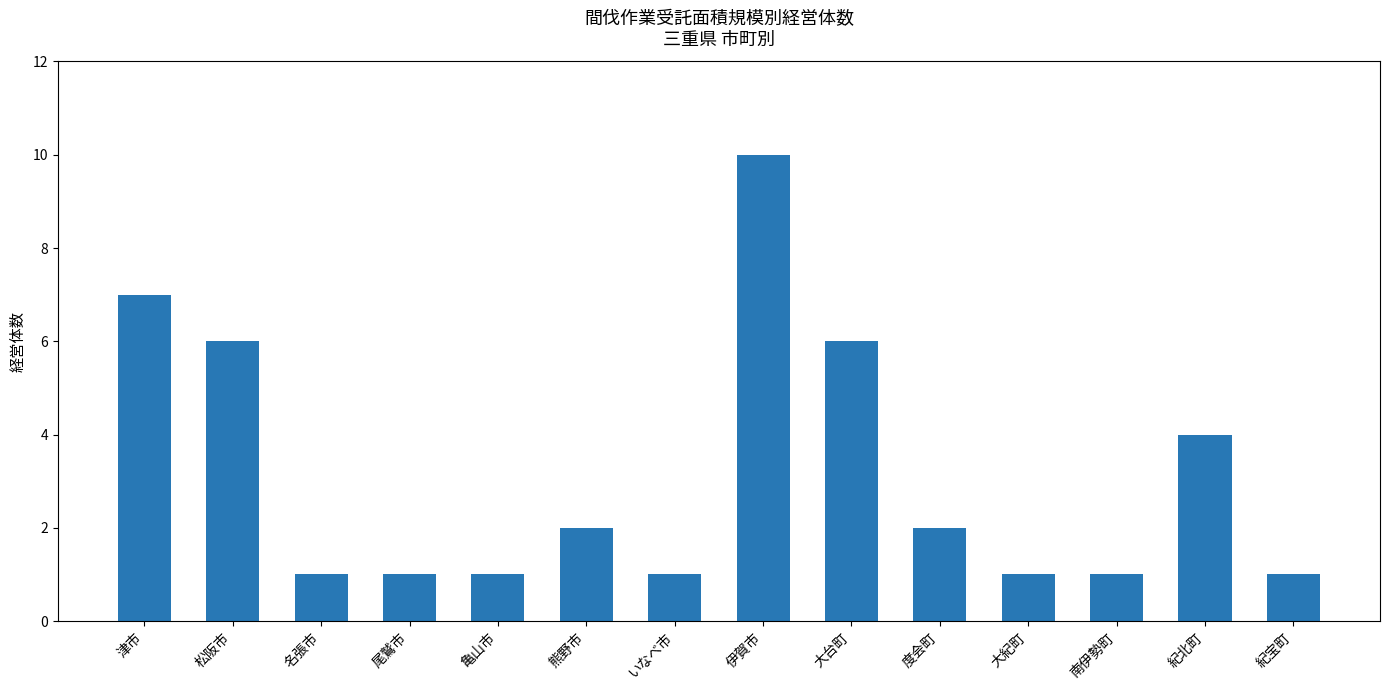

What is the value of the 6th bar from the left?

2